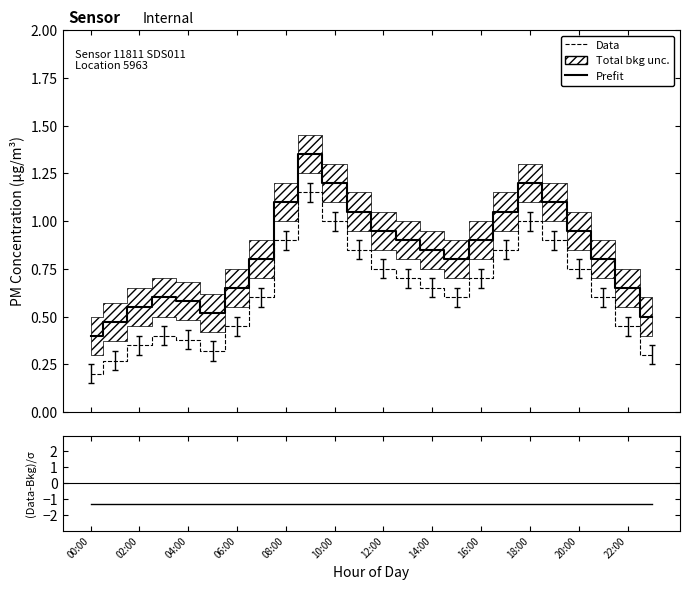

Which series has the largest total across all categories?

Prefit